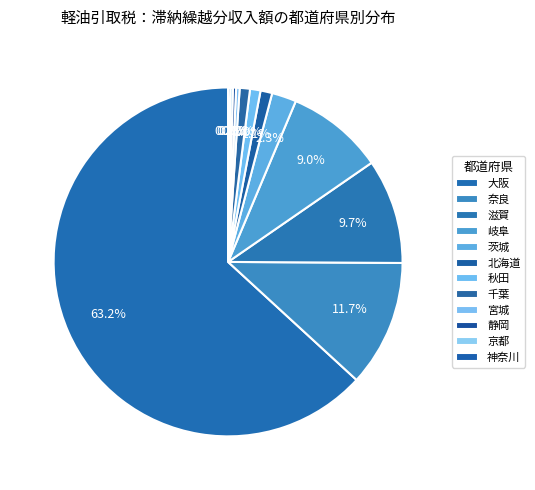

Is 大阪 the majority of the pie?

Yes